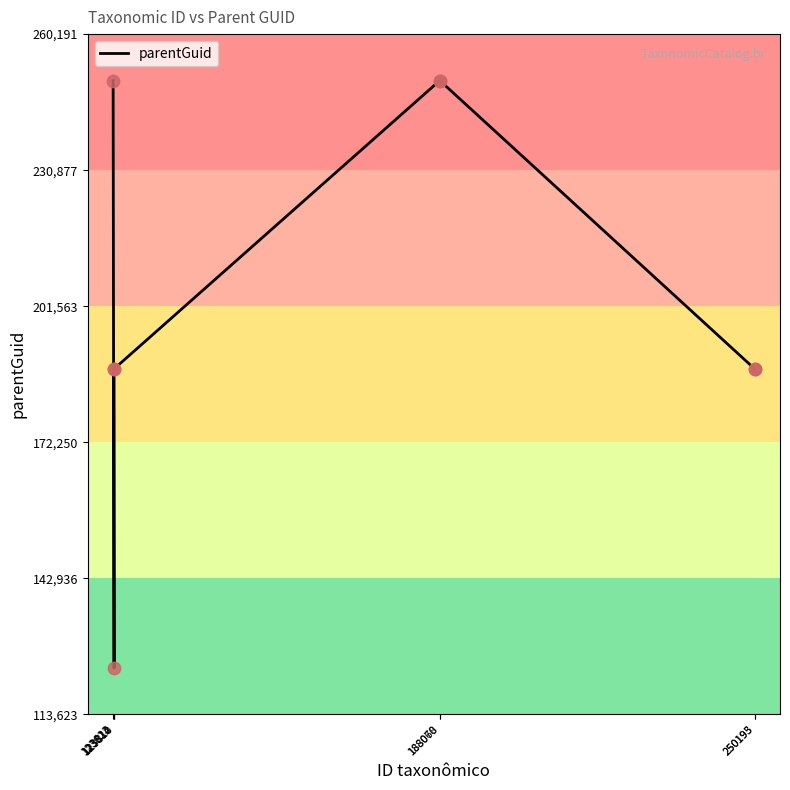

What is the change in value from 123810 to 123812?

+64447